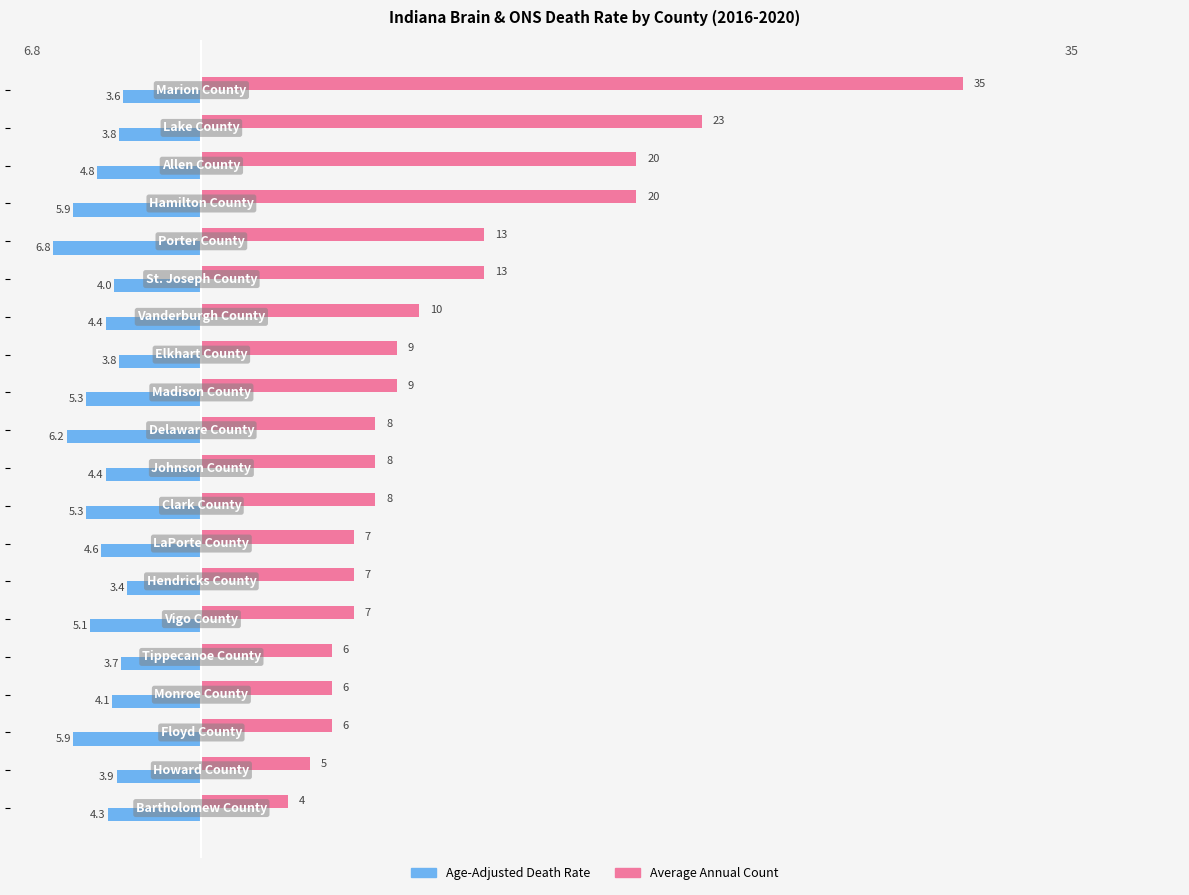

What is the sum of all Average Annual Count values?

224.0